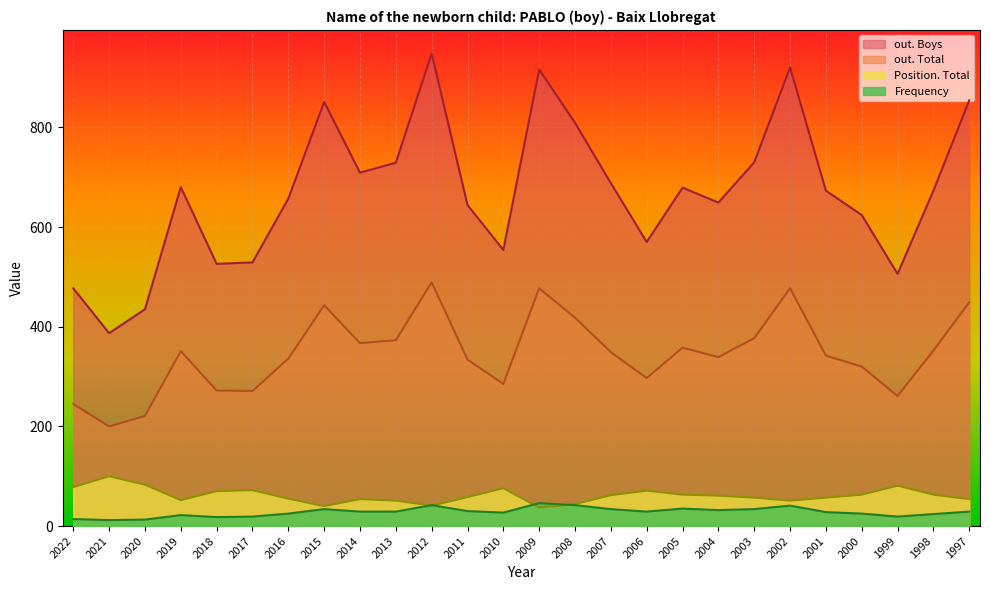

Rank the series by their maximum value, from lowest to highest.

Frequency, Position. Total, out. Total, out. Boys